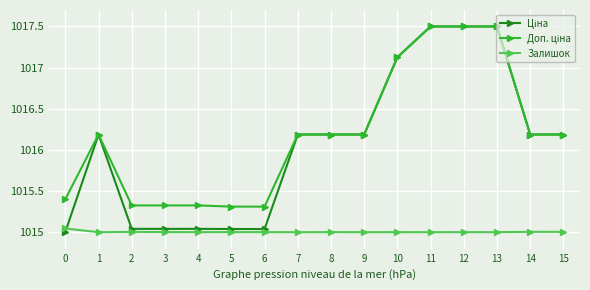

Does the chart display data point markers on the line(s)?

Yes